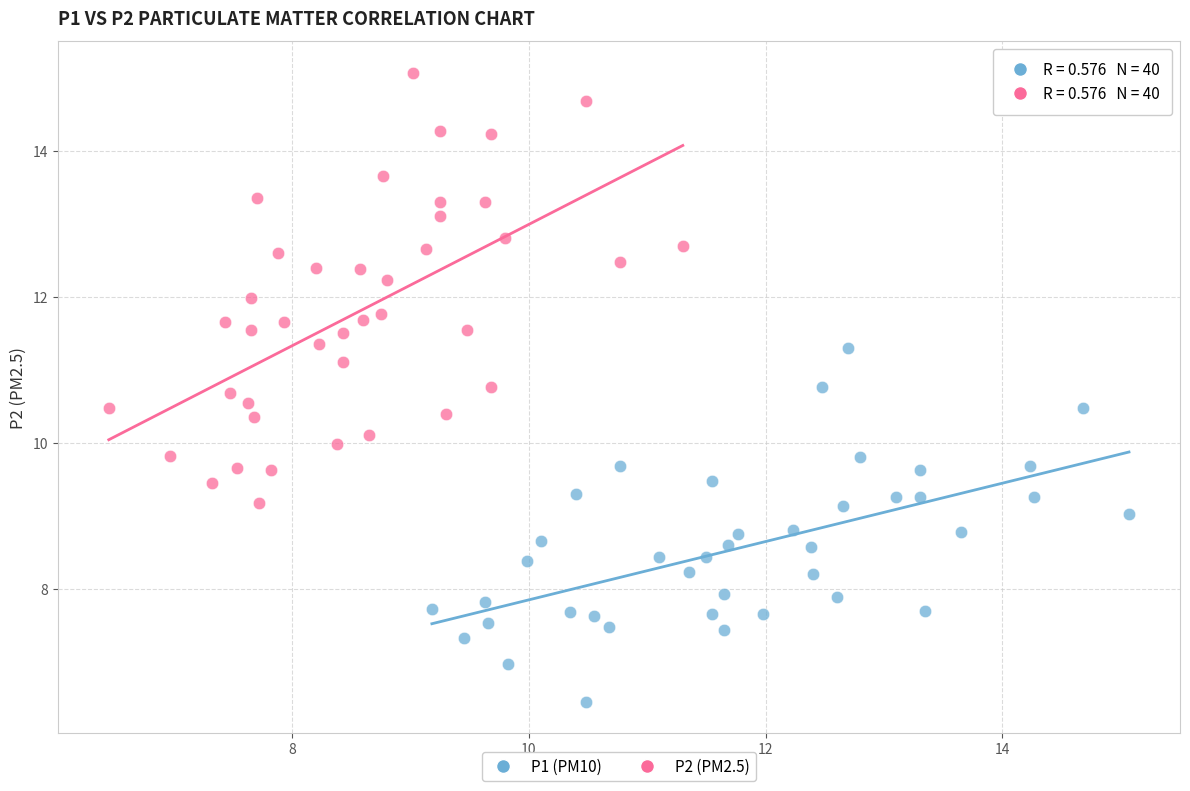

Which series reaches the minimum Y coordinate?

P1 (PM10)